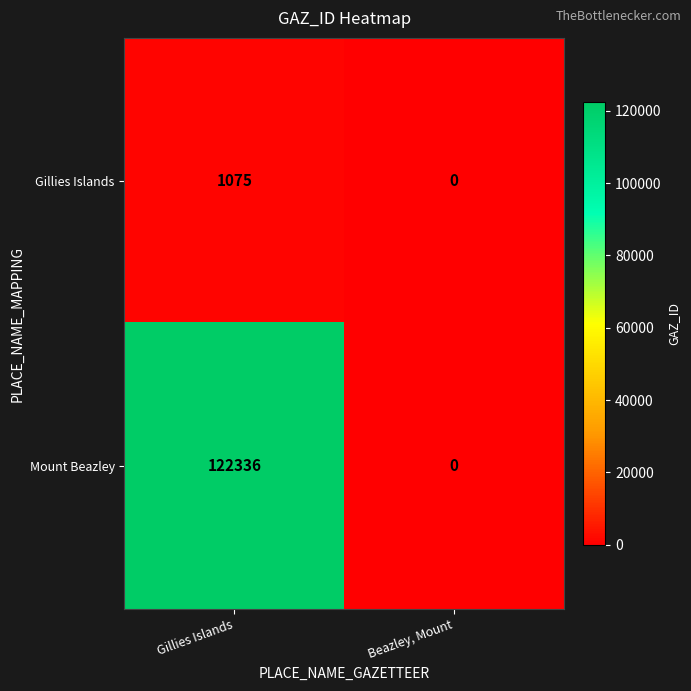

What value does the Mount Beazley series have at Gillies Islands?

122336